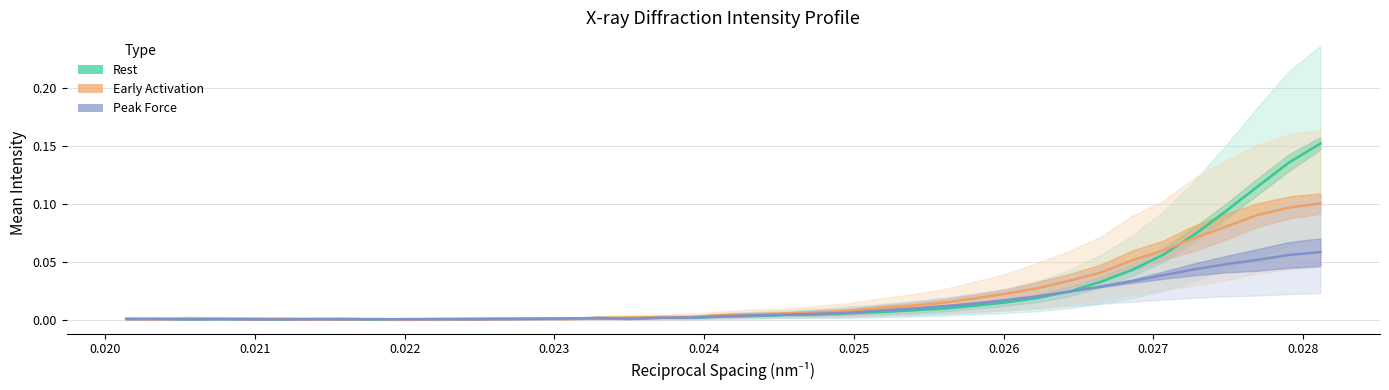

How many lines are shown in the chart?

3